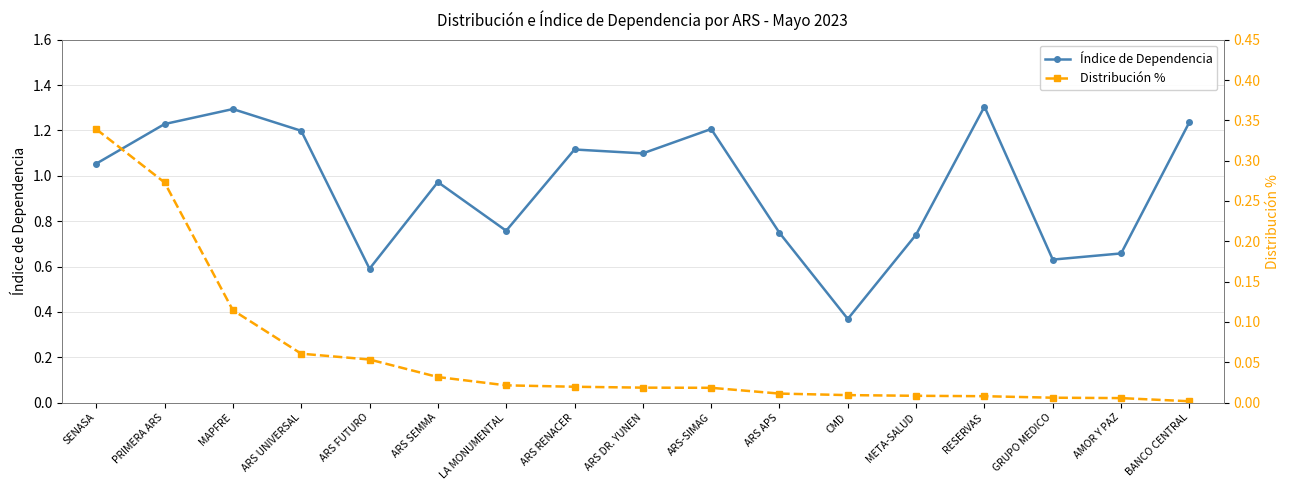

True or false: Distribución % has more than 0 points higher than both neighbors.

False